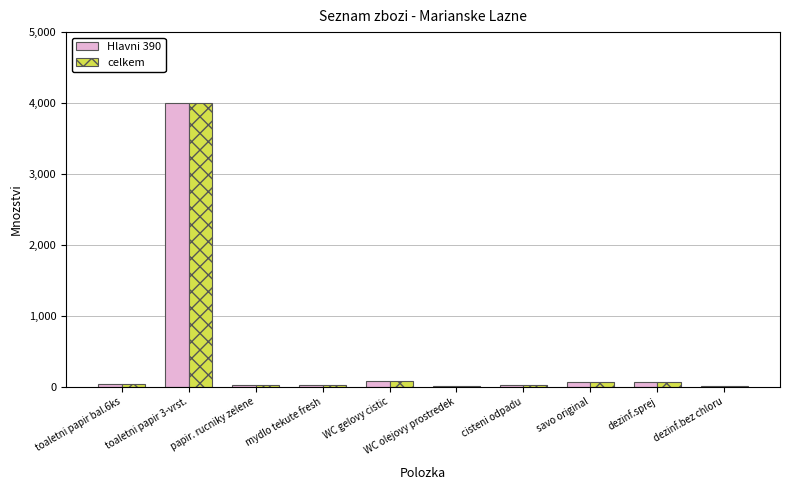

At which category is the sum across all series the highest?

toaletni papir 3-vrst.